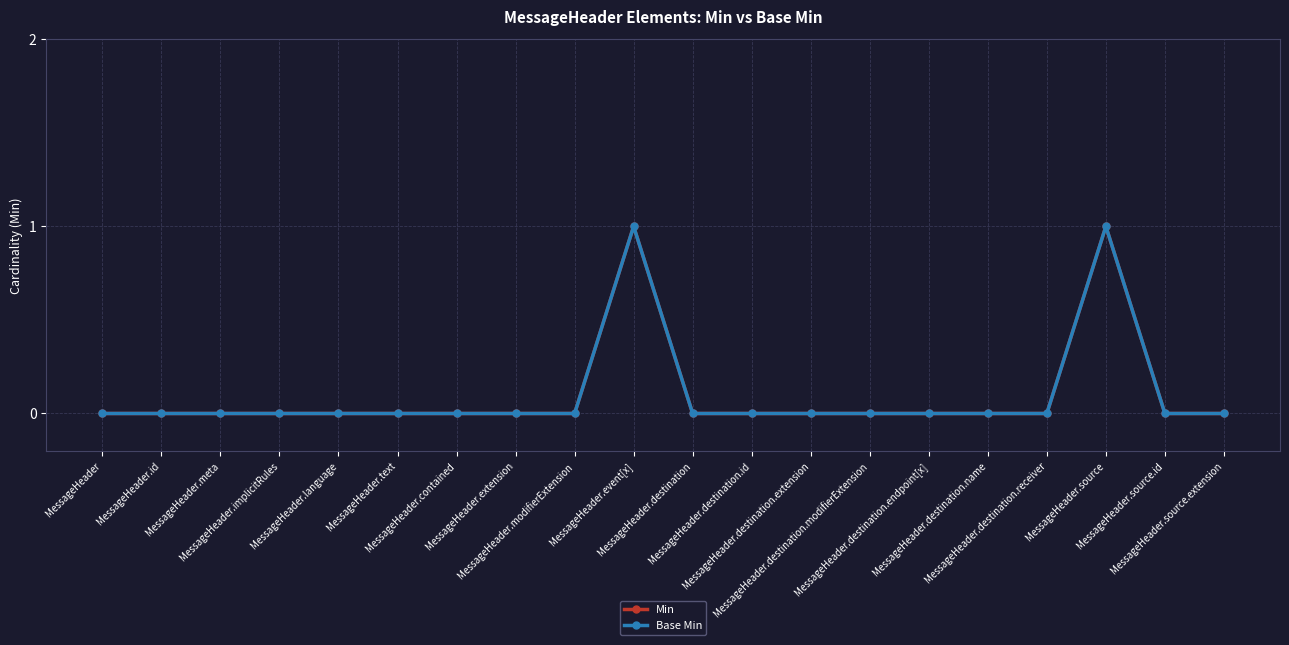

True or false: Min and Base Min intersect in this chart.

False